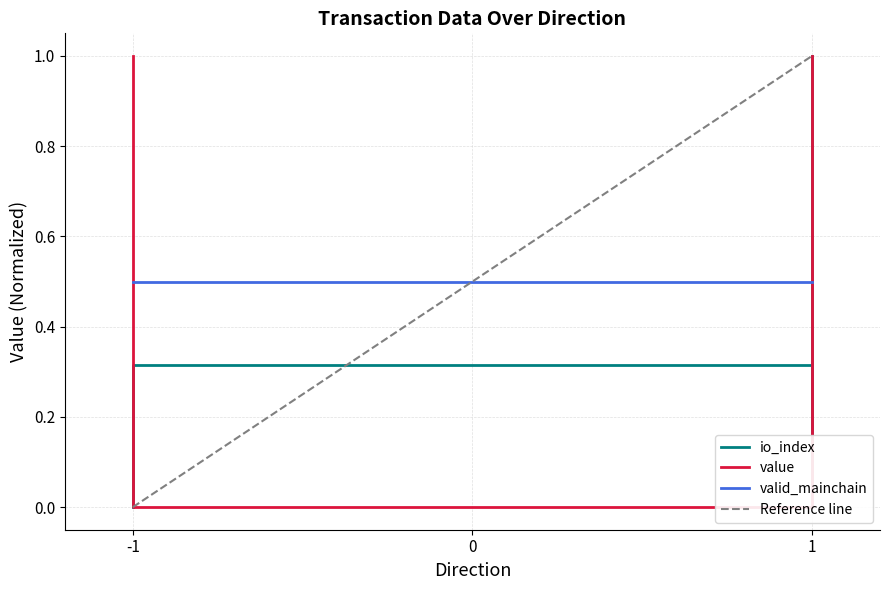

True or false: value has a value of 0.0 at -1.

True